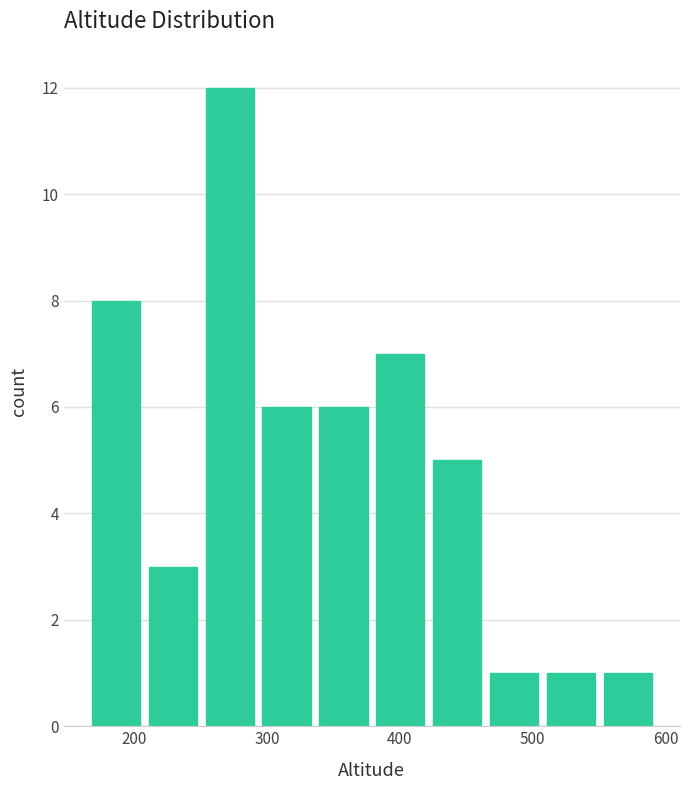

How tall is the bar that spans 460 to 510 on the x-axis? Neither the bar edges nor the heights are printed on the chart, so give them approximately, as read against the axes.

1